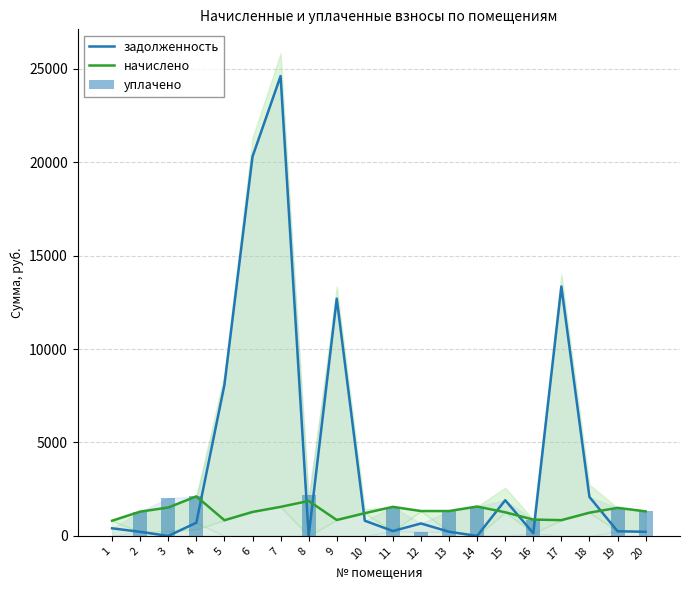

Which series has the widest spread of values?

задолженность